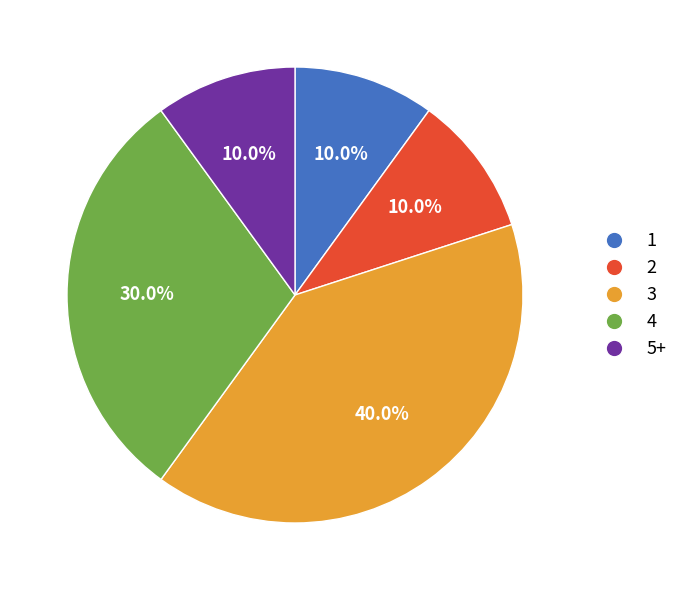

Is there any slice that represents more than half of the pie?

No